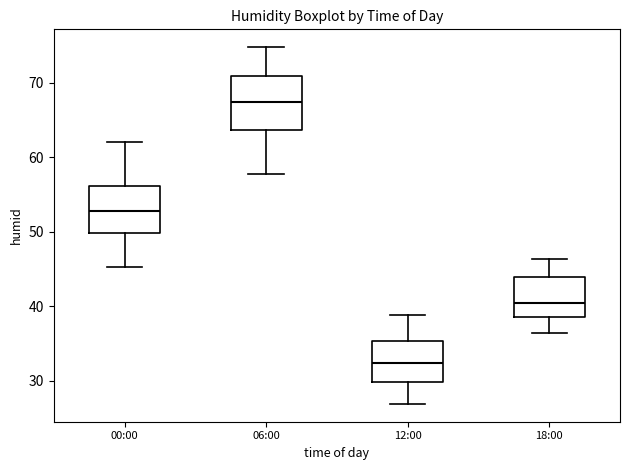

Reading left to right, read every box against the y-axis: the position of its median line, the range the box covers, and the ends of its whiskers. The values are not printed on the chart, so give them approximately, as read against the axis.

00:00: median 53, box 50 to 56, whiskers 45 to 62
06:00: median 68, box 64 to 71, whiskers 58 to 75
12:00: median 32, box 30 to 35, whiskers 27 to 39
18:00: median 40, box 39 to 44, whiskers 36 to 46